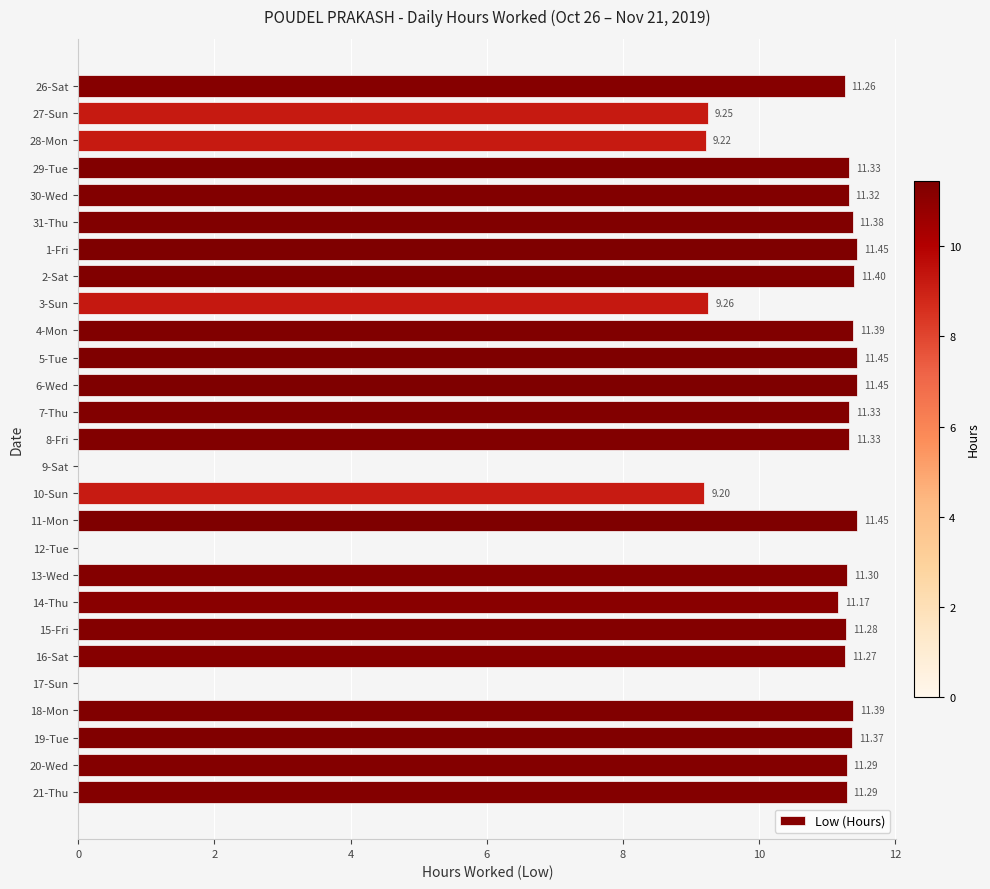

Count the number of values greater than 11.

20